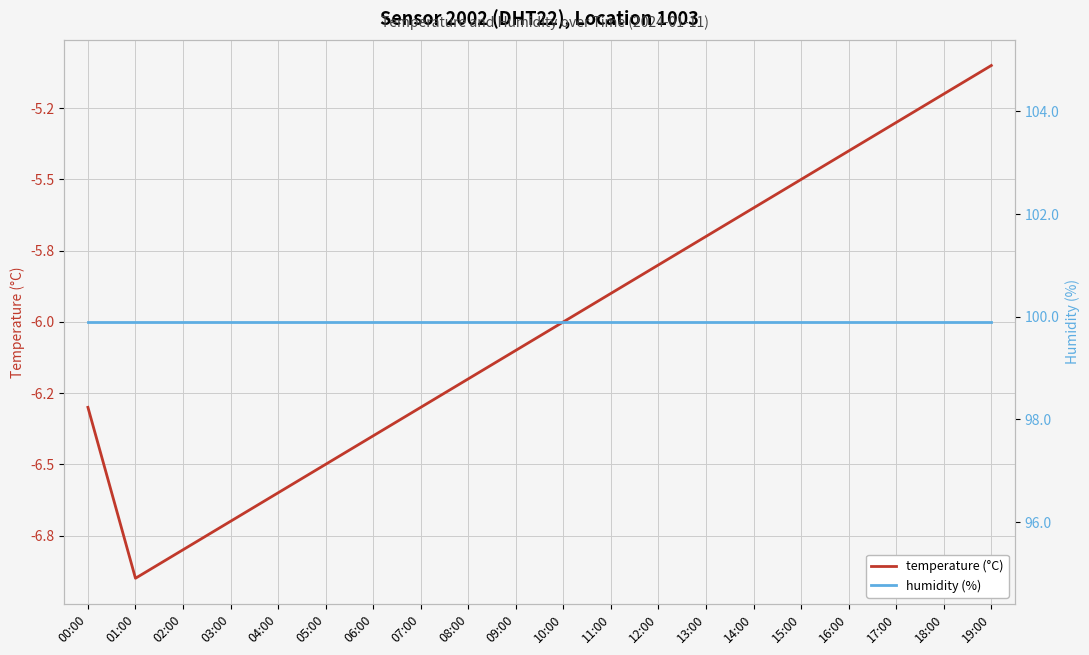

What is the label of the 8th point from the left?

07:00